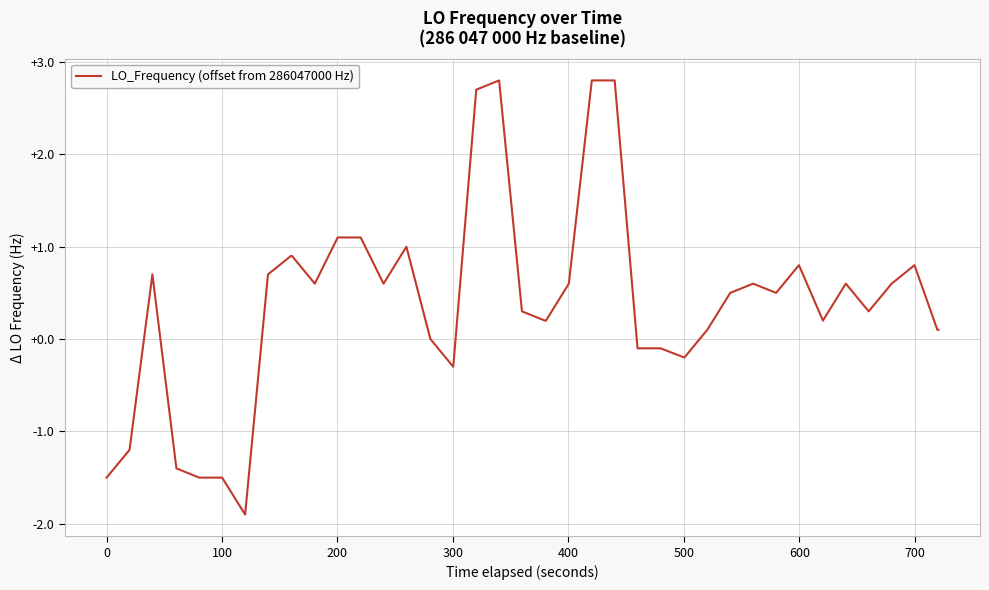

What is the difference between the maximum and minimum values?

4.7